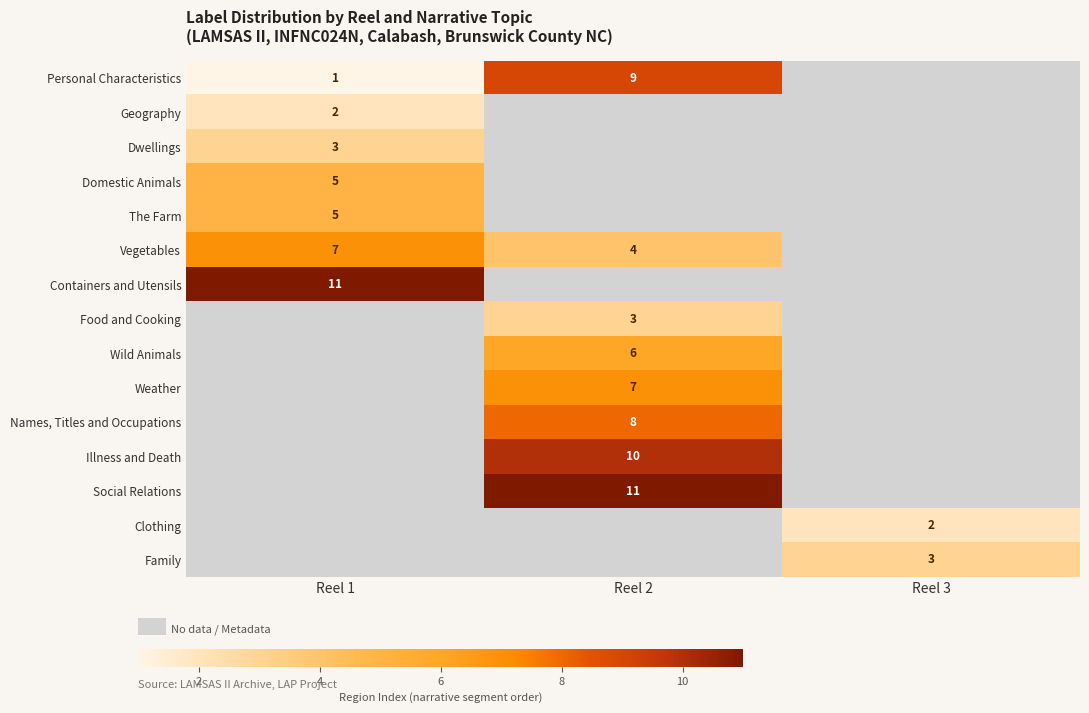

Is it true that The Farm equals 5 at Reel 1?

True